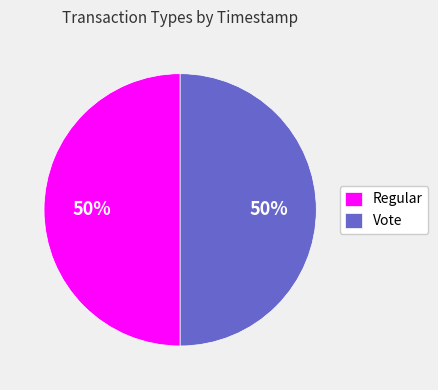

How many segments does this pie chart have?

2